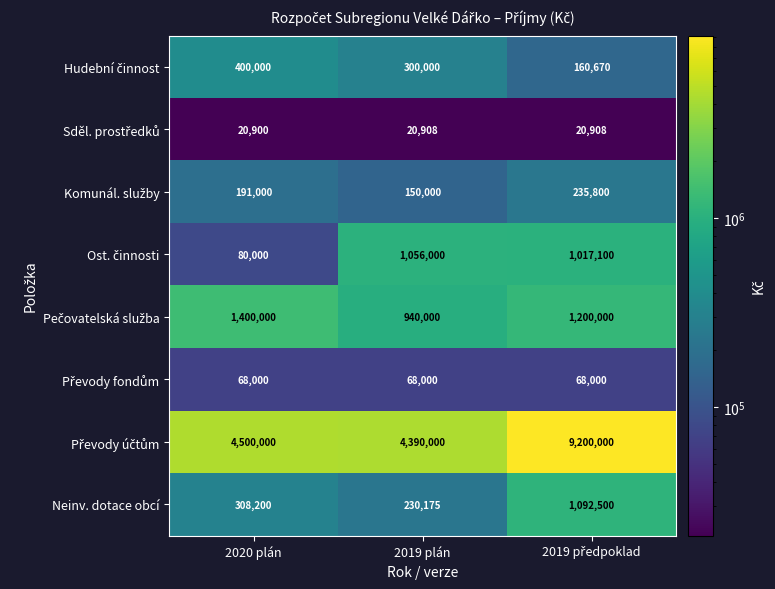

What is the difference between the highest and lowest values at 2020 plán?

4479100